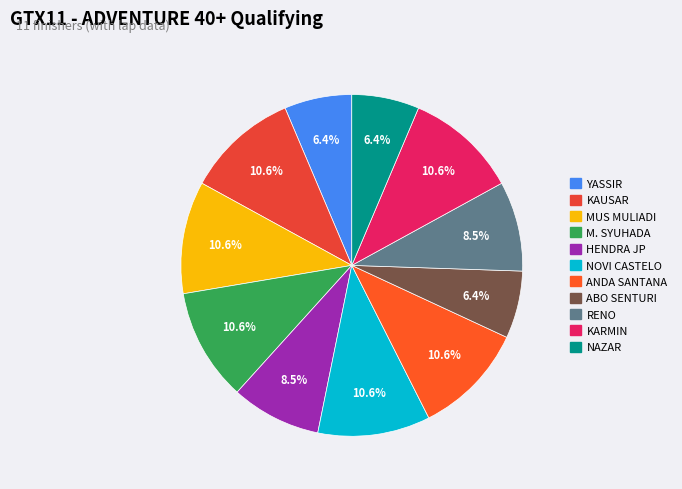

Count the number of slices in the pie.

11